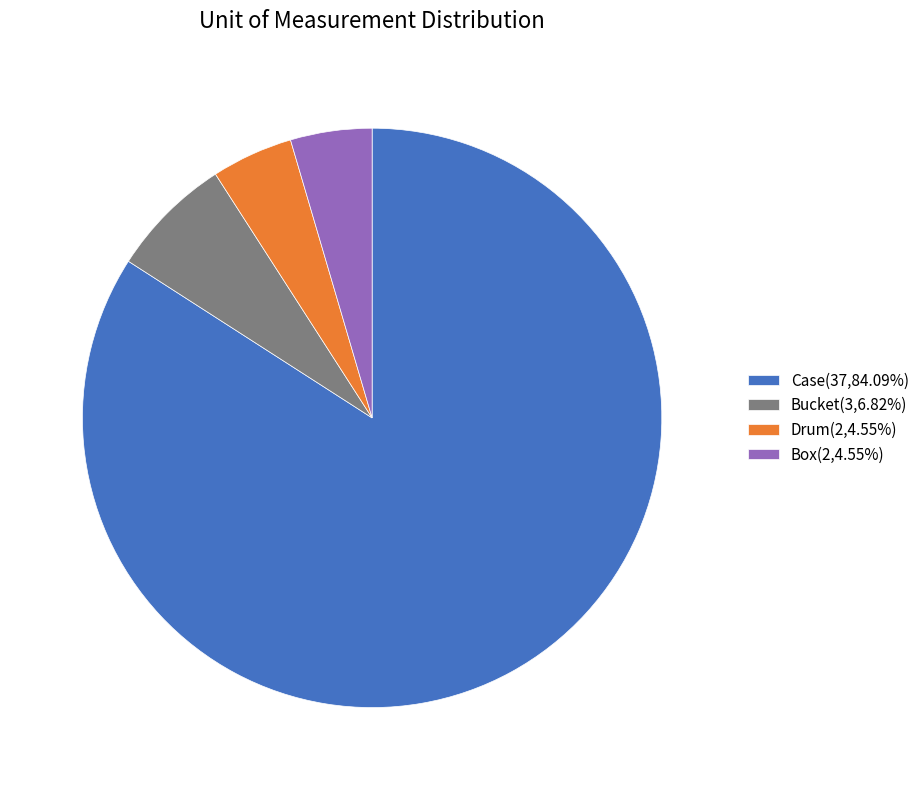

Approximately how many times larger is the value at Bucket(3,6.82%) compared to Drum(2,4.55%)?

1.5